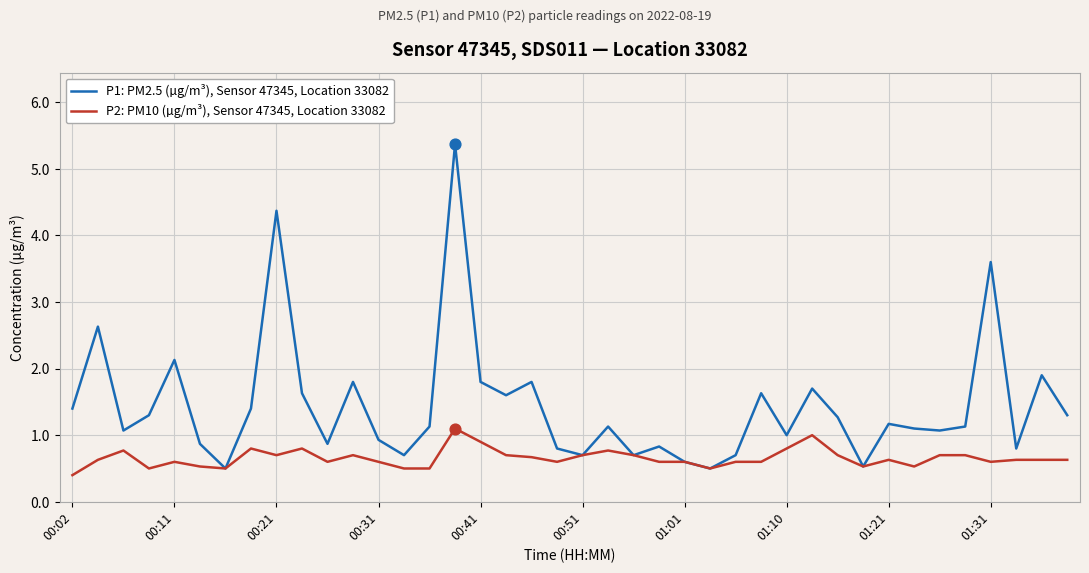

Which series has the largest total across all categories?

P1: PM2.5 (µg/m³), Sensor 47345, Location 33082